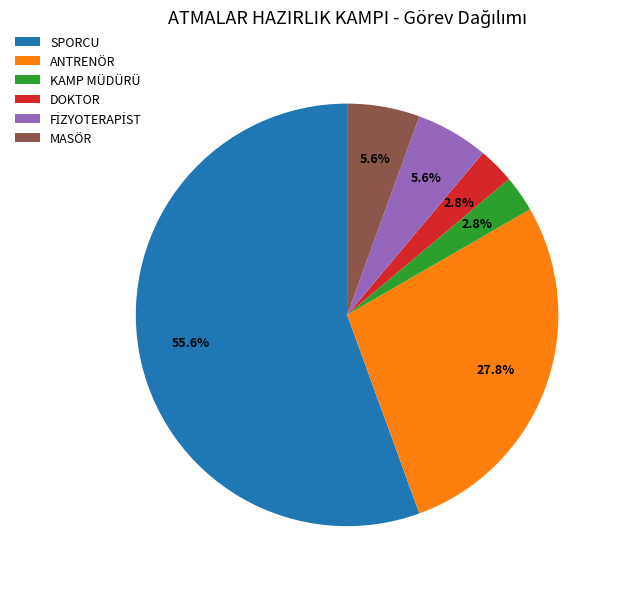

Which has a higher value, ANTRENÖR or DOKTOR?

ANTRENÖR